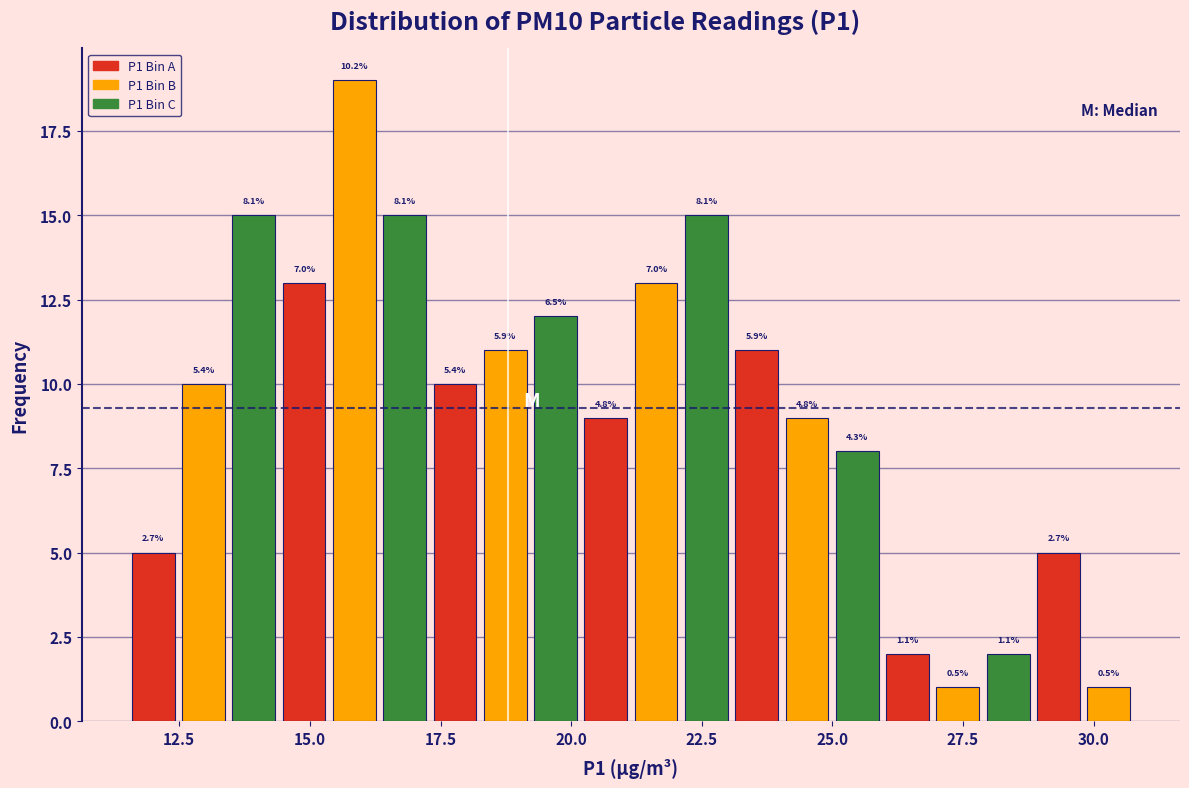

Read against the x-axis, roughly where is the centre of the tallest bar?

16.0